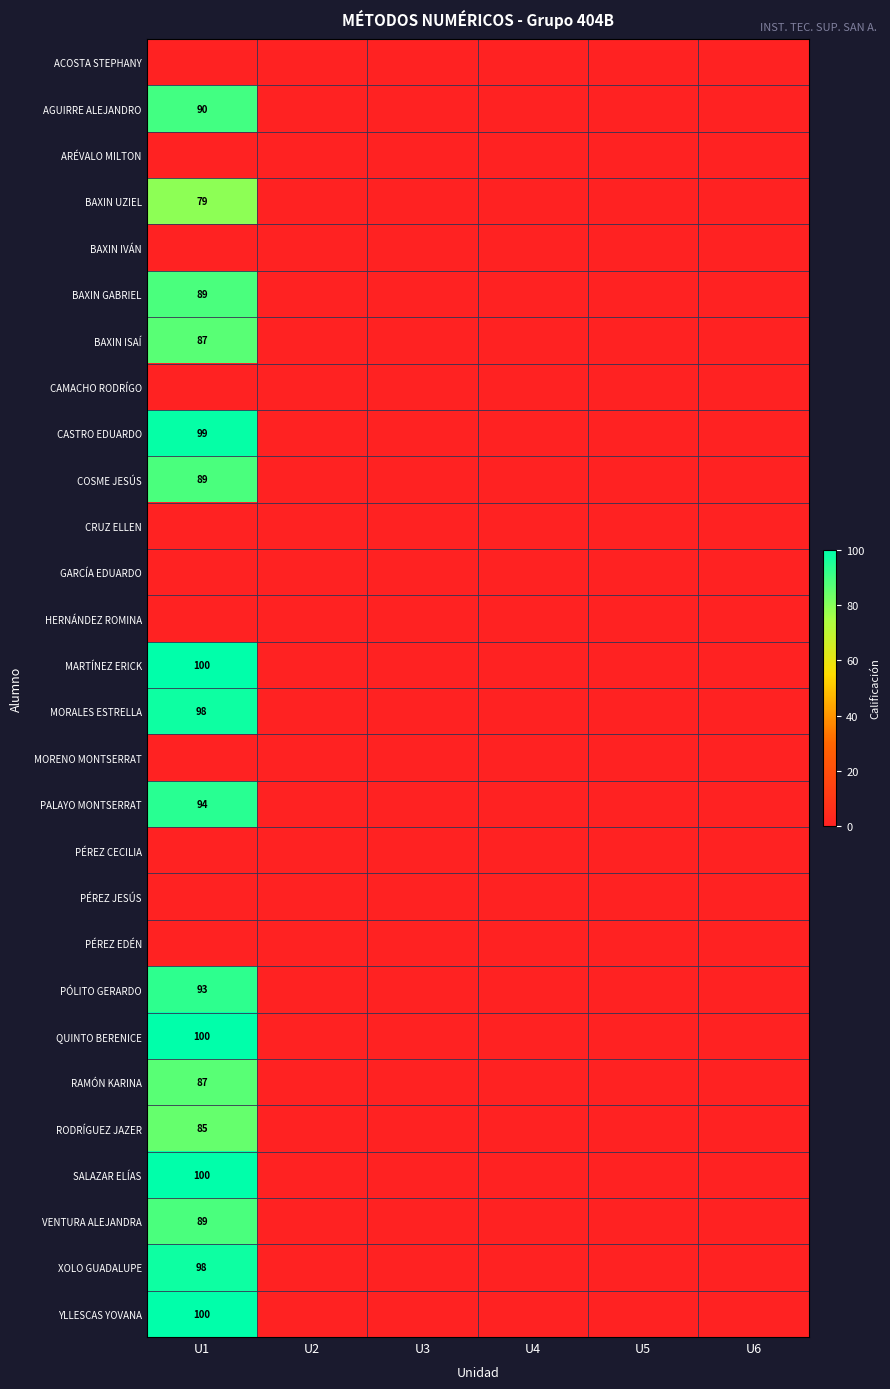

Which category has the lowest value in the BAXIN UZIEL series?

U2